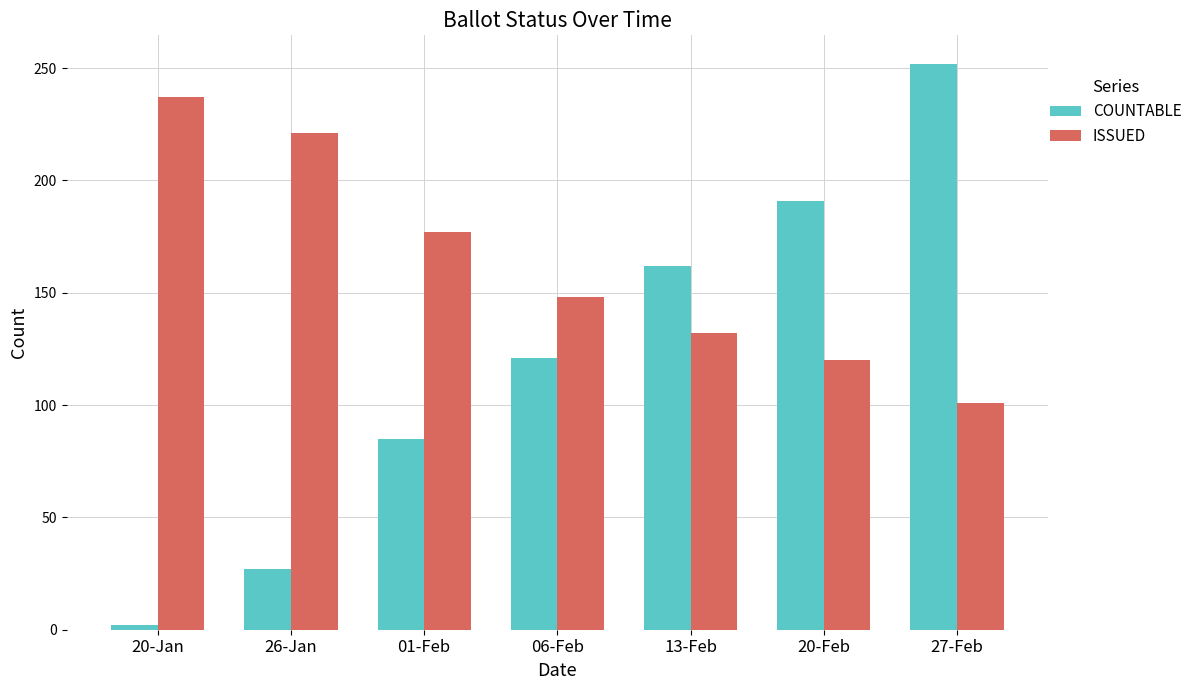

What is the approximate value of COUNTABLE at 01-Feb, to the nearest 50?

100